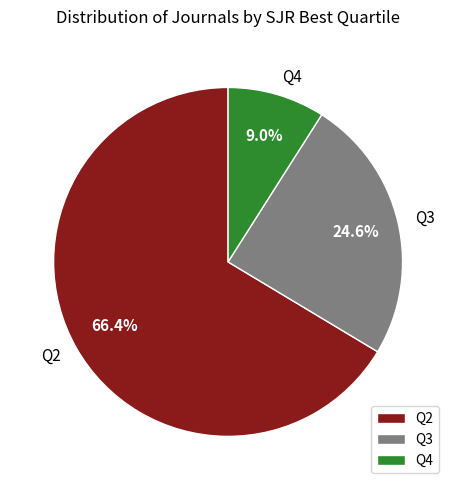

To the nearest percent, what portion does Q4 represent?

9%